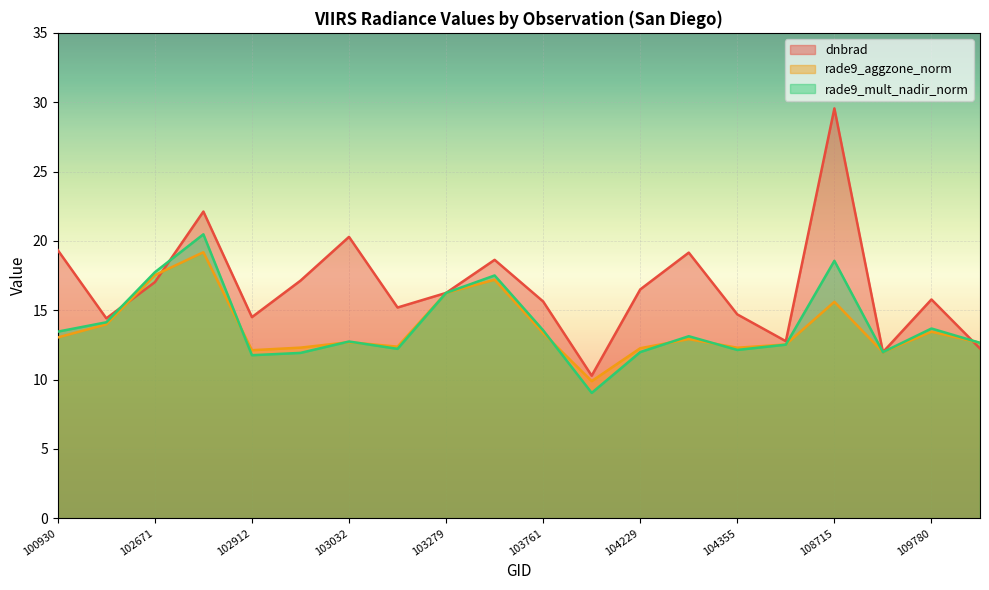

How many values in the rade9_mult_nadir_norm series exceed 13?

10